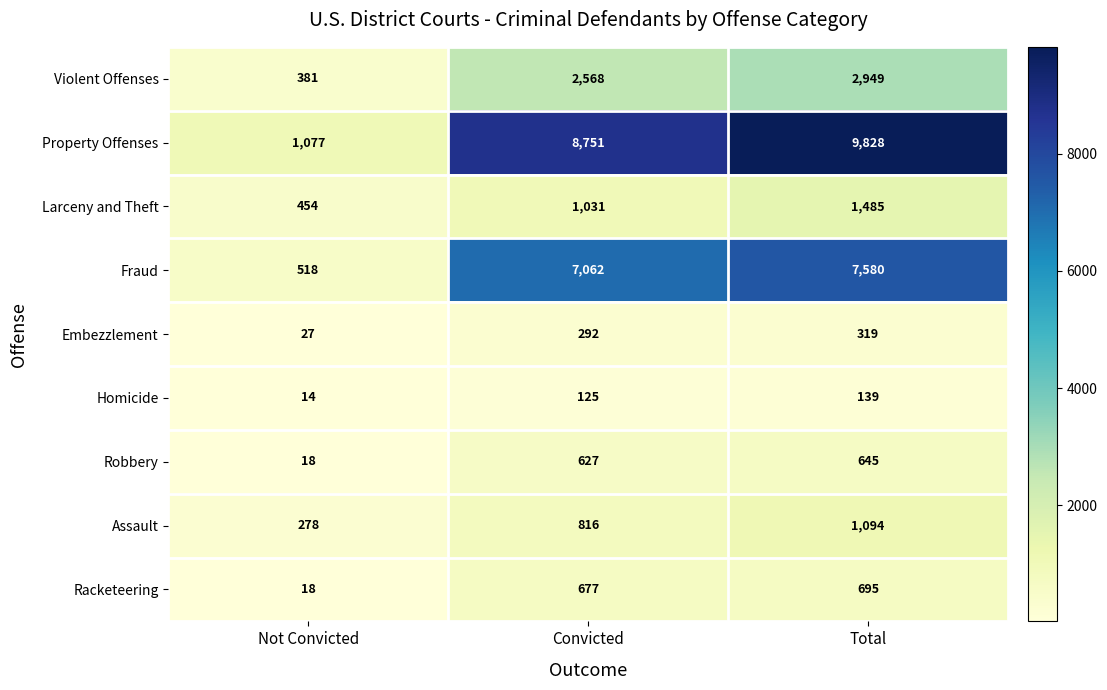

What is the difference between the maximum and minimum values in the Violent Offenses series?

2568